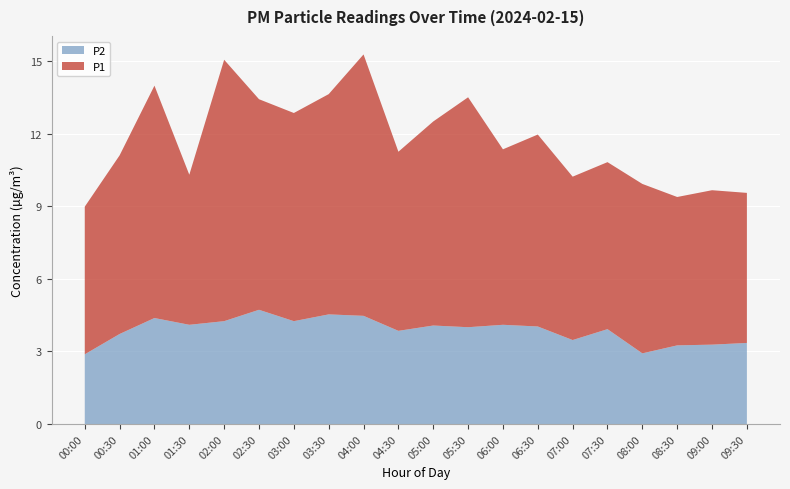

What is the total value across all series at 08:30?

9.4